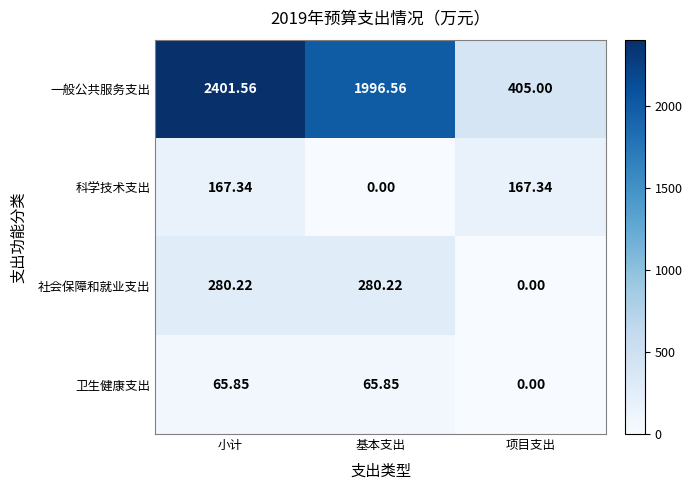

List the series in order of their peak value, lowest first.

卫生健康支出, 科学技术支出, 社会保障和就业支出, 一般公共服务支出